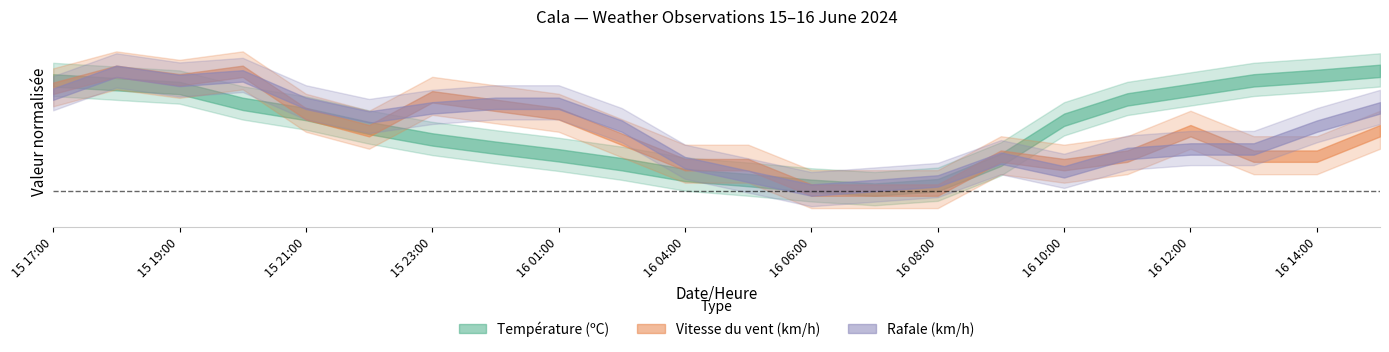

Does the chart have visible grid lines?

No